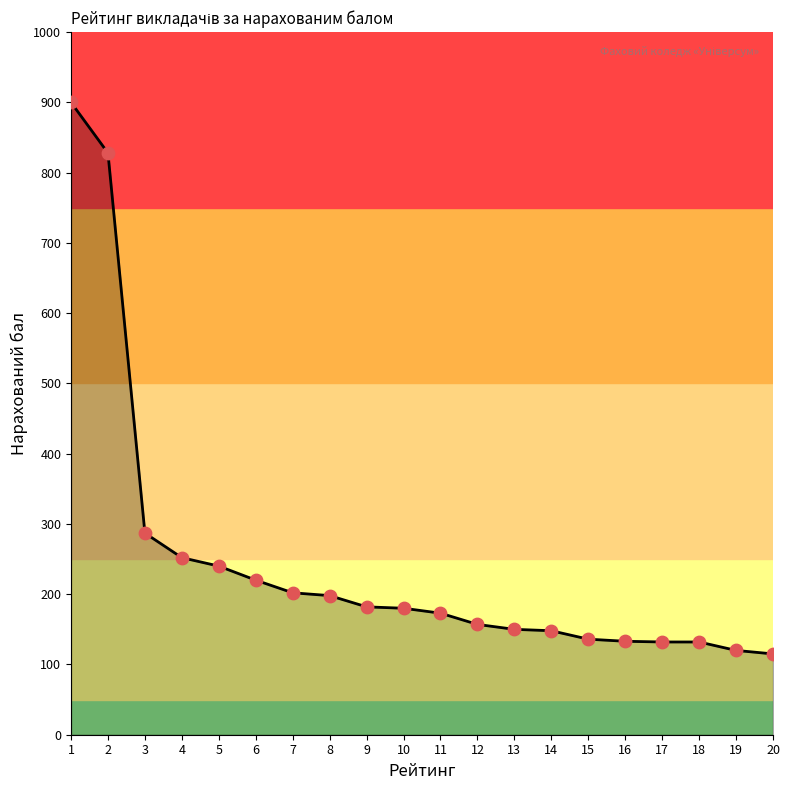

What is the change in value from 1 to 15?

-764